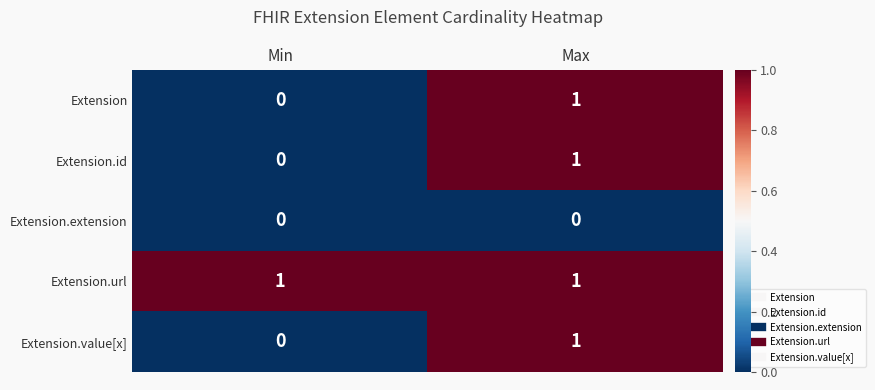

Which category has the lowest value in the Extension.value[x] series?

Min